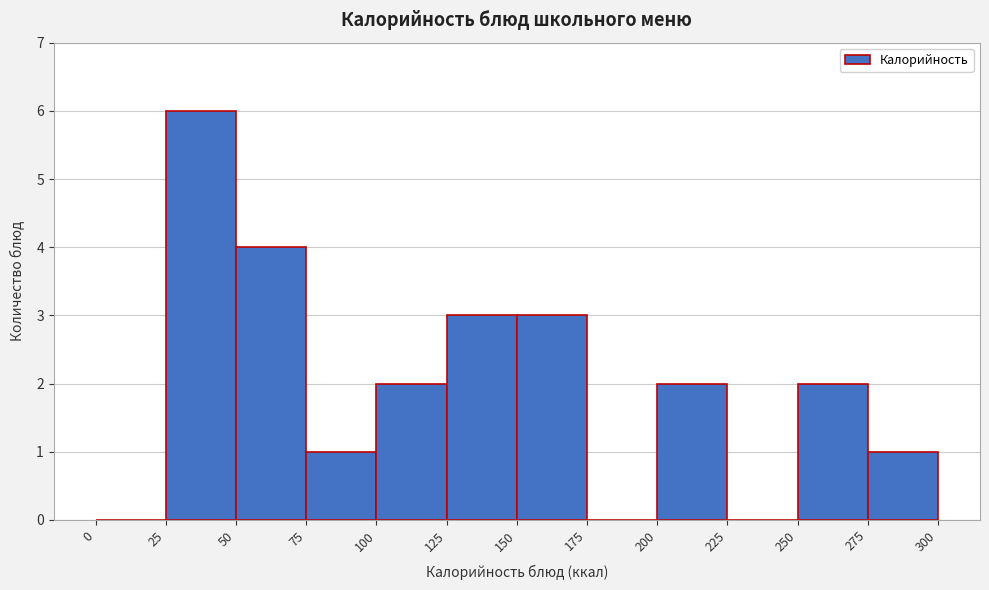

Reading left to right, list every bar in this chart as the range it spans on the x-axis followed by its height. The values are not printed on the chart, so give them approximately, as read against the axis.

0 to 25: 0
25 to 50: 6
50 to 75: 4
75 to 100: 1
100 to 125: 2
125 to 150: 3
150 to 175: 3
175 to 200: 0
200 to 225: 2
225 to 250: 0
250 to 275: 2
275 to 300: 1